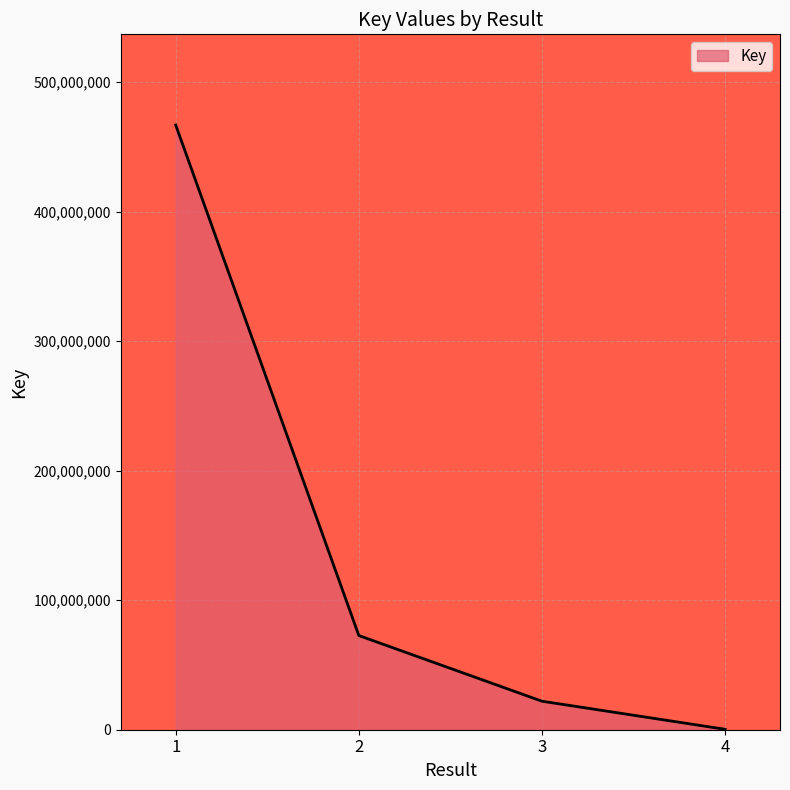

At which category does the chart reach its minimum across all series?

4